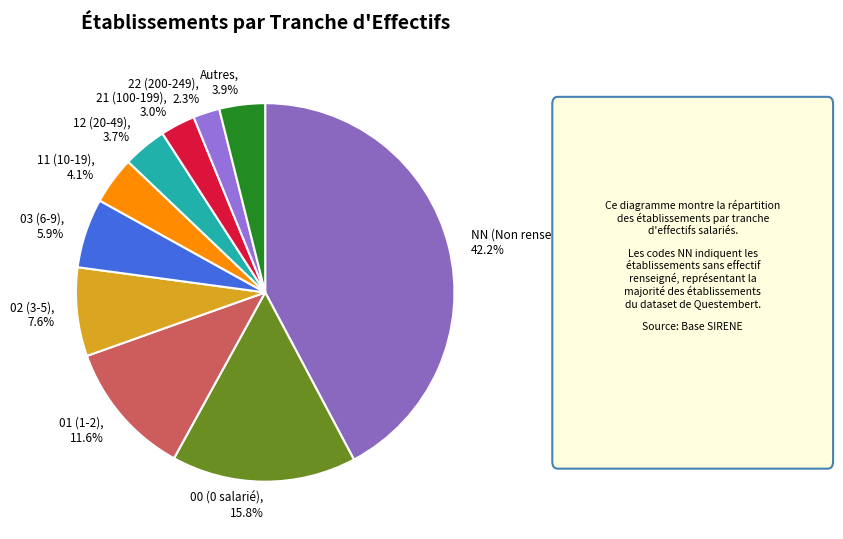

How many slices are in this pie chart?

10